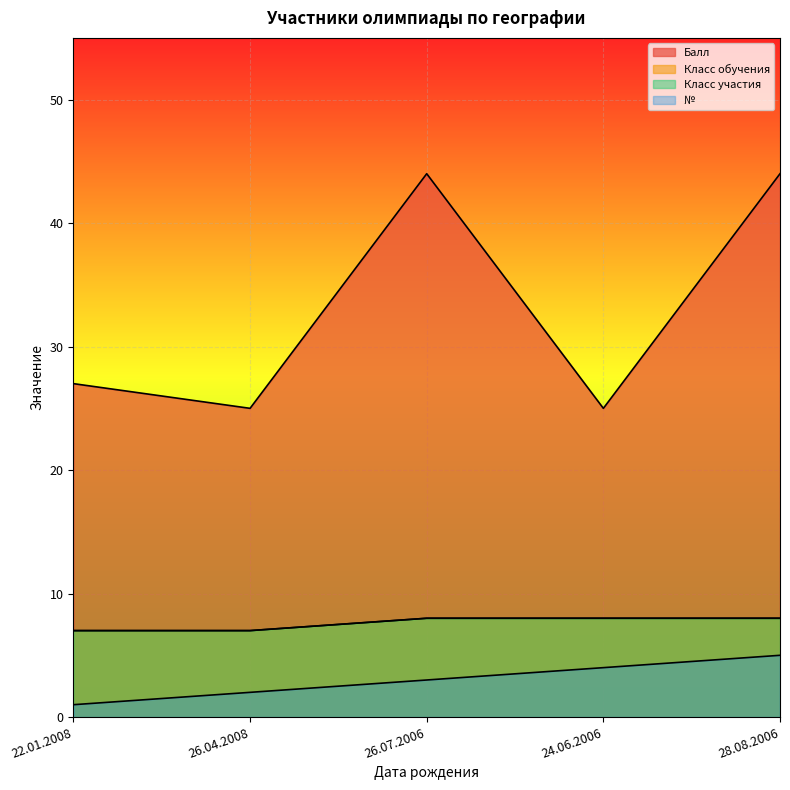

True or false: Класс участия and Балл cross at least once.

False